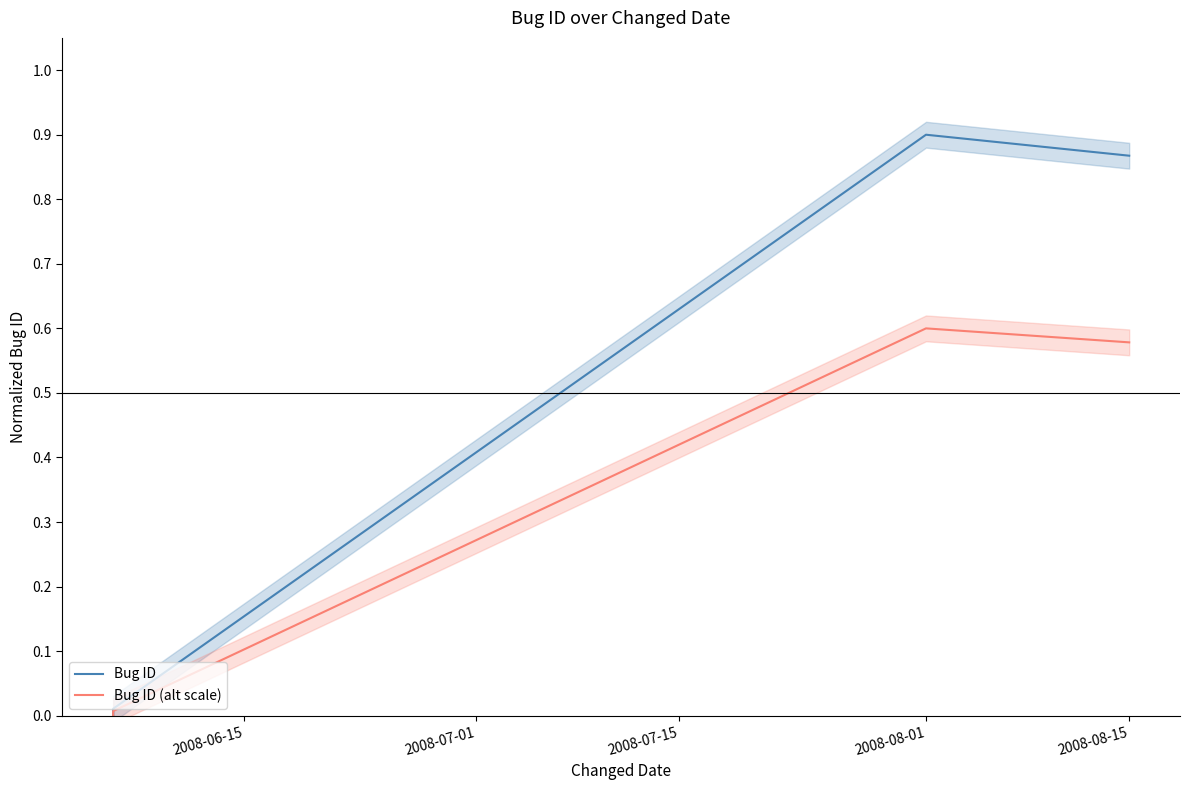

List the series in order of their overall mean, highest first.

Bug ID, Bug ID (alt scale)